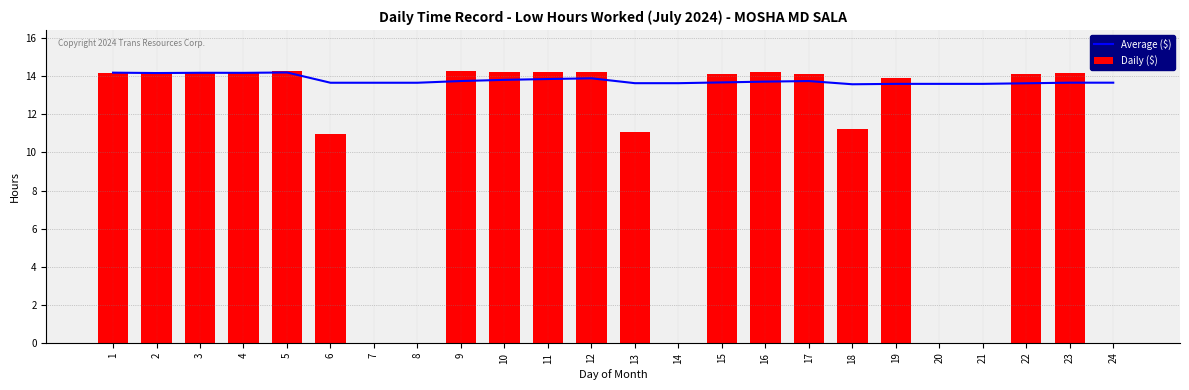

Count the Average ($) values in the range 13 to 14.

19